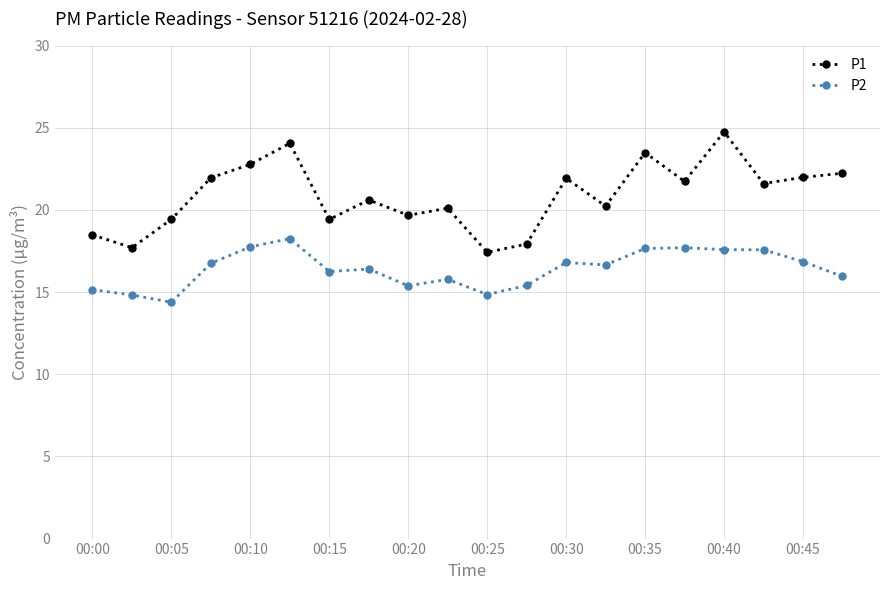

Which series has the largest total across all categories?

P1